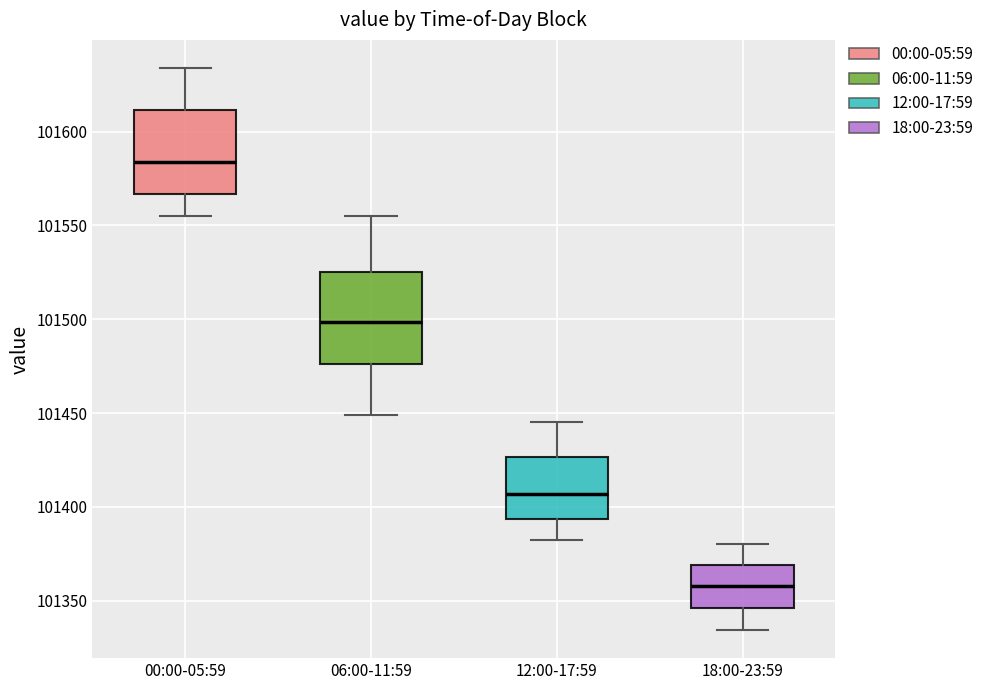

Reading left to right, read every box against the y-axis: the position of its median line, the range the box covers, and the ends of its whiskers. The values are not printed on the chart, so give them approximately, as read against the axis.

00:00-05:59: median 101585, box 101565 to 101610, whiskers 101555 to 101635
06:00-11:59: median 101500, box 101475 to 101525, whiskers 101450 to 101555
12:00-17:59: median 101405, box 101395 to 101425, whiskers 101385 to 101445
18:00-23:59: median 101360, box 101345 to 101370, whiskers 101335 to 101380